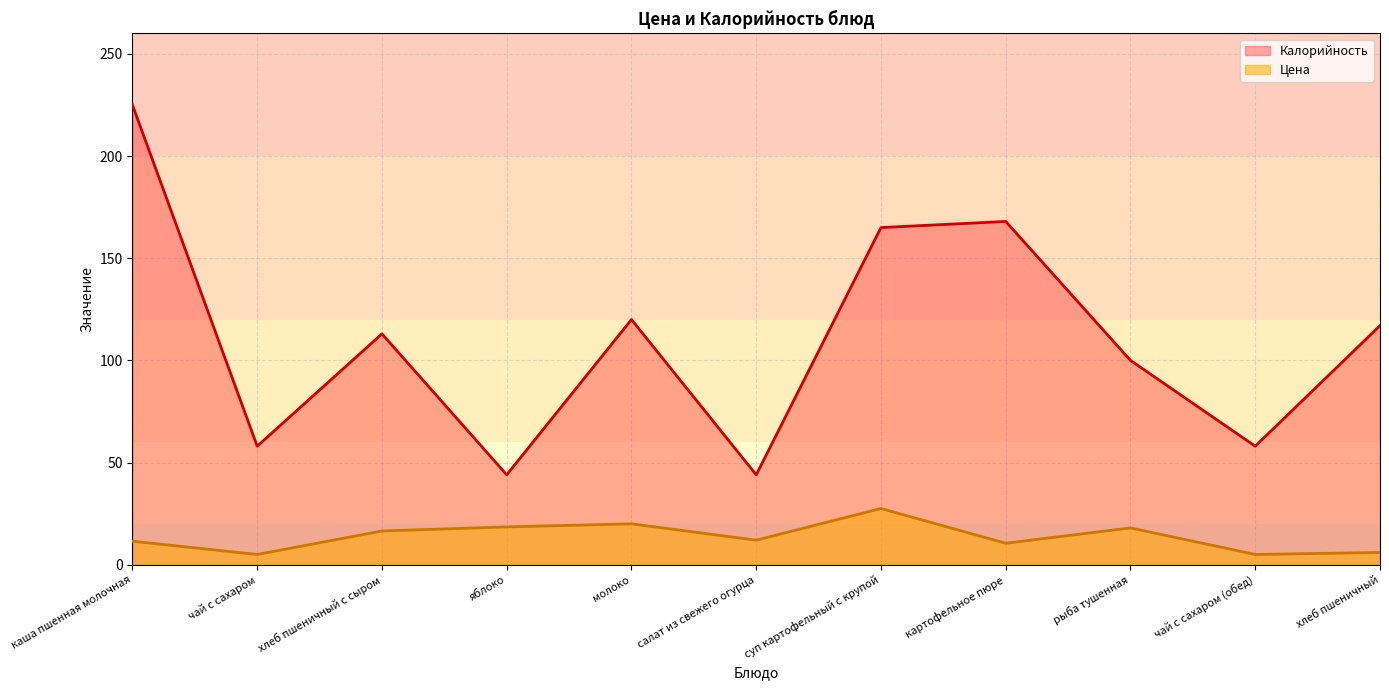

How many lines are shown in the chart?

2